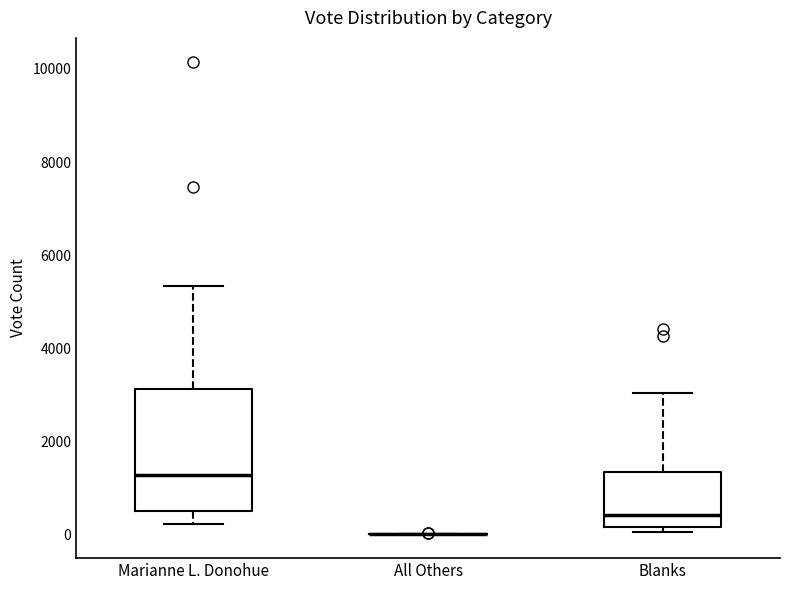

Which box is the tallest, from its lower edge to its upper edge?

Marianne L. Donohue